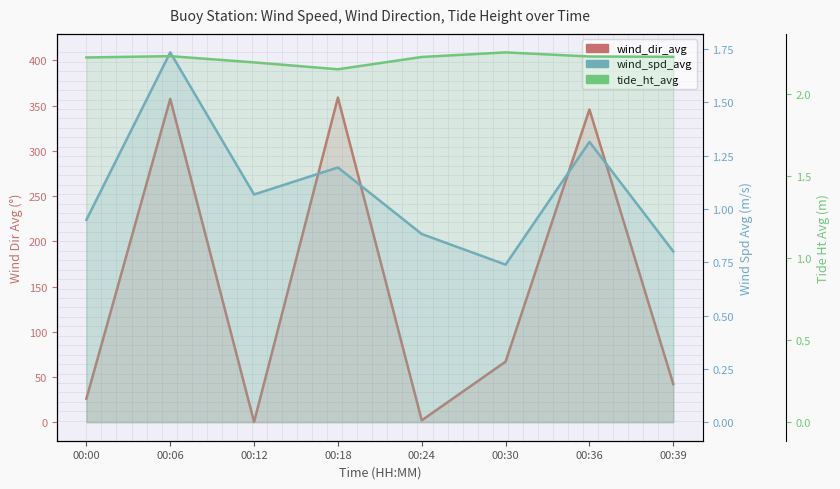

Rank the series by their maximum value, from highest to lowest.

wind_dir_avg, tide_ht_avg, wind_spd_avg